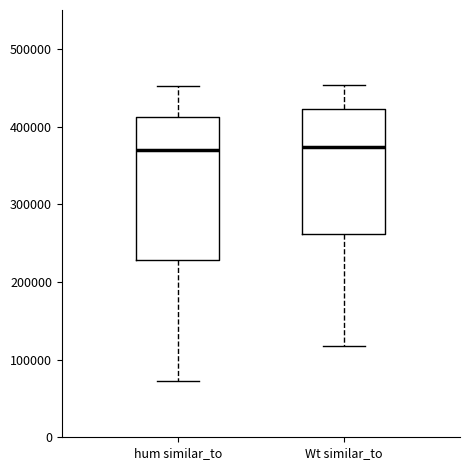

Comparing the boxes themselves (not the whiskers), which one is the tallest?

hum similar_to